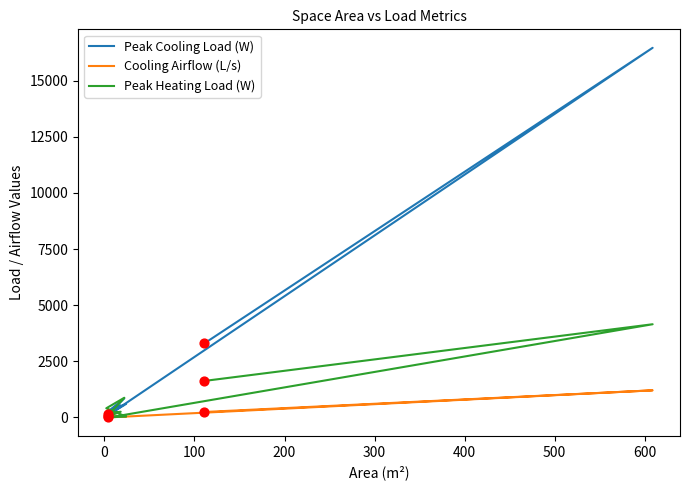

Which series reaches the maximum Y coordinate?

Peak Cooling Load (W)